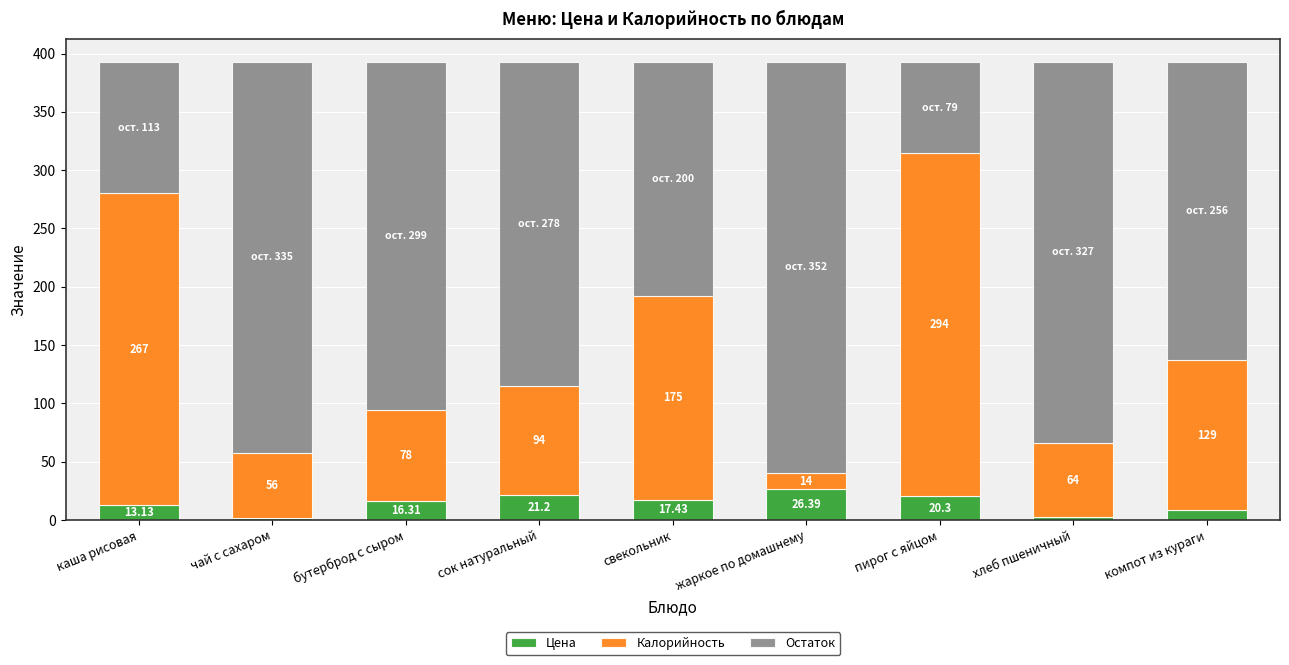

List the labels in order of Калорийность value, smallest first.

жаркое по домашнему, чай с сахаром, хлеб пшеничный, бутерброд с сыром, сок натуральный, компот из кураги, свекольник, каша рисовая, пирог с яйцом